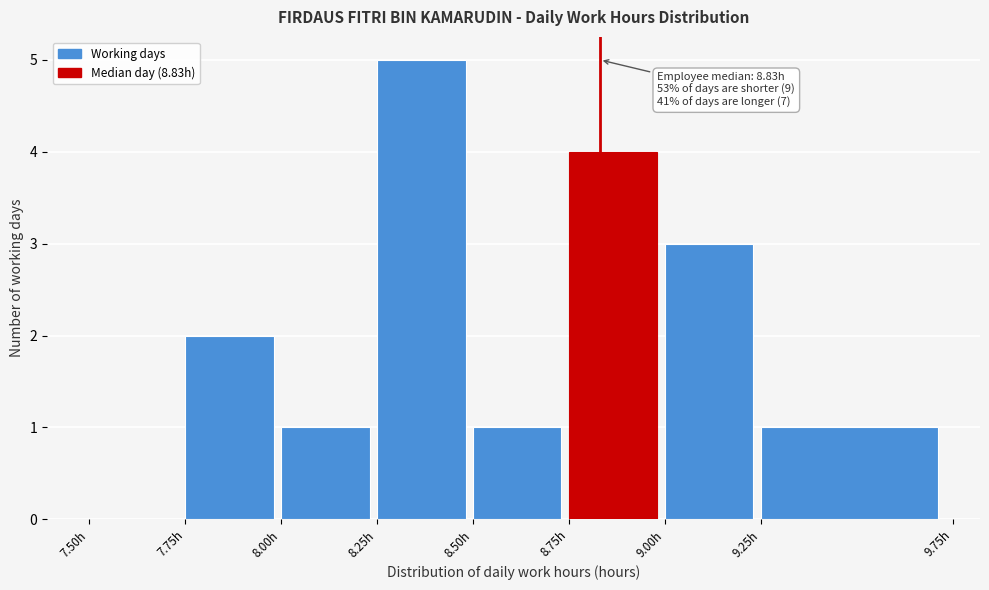

Over which range of the x-axis is the bar tallest?

8.25 to 8.50